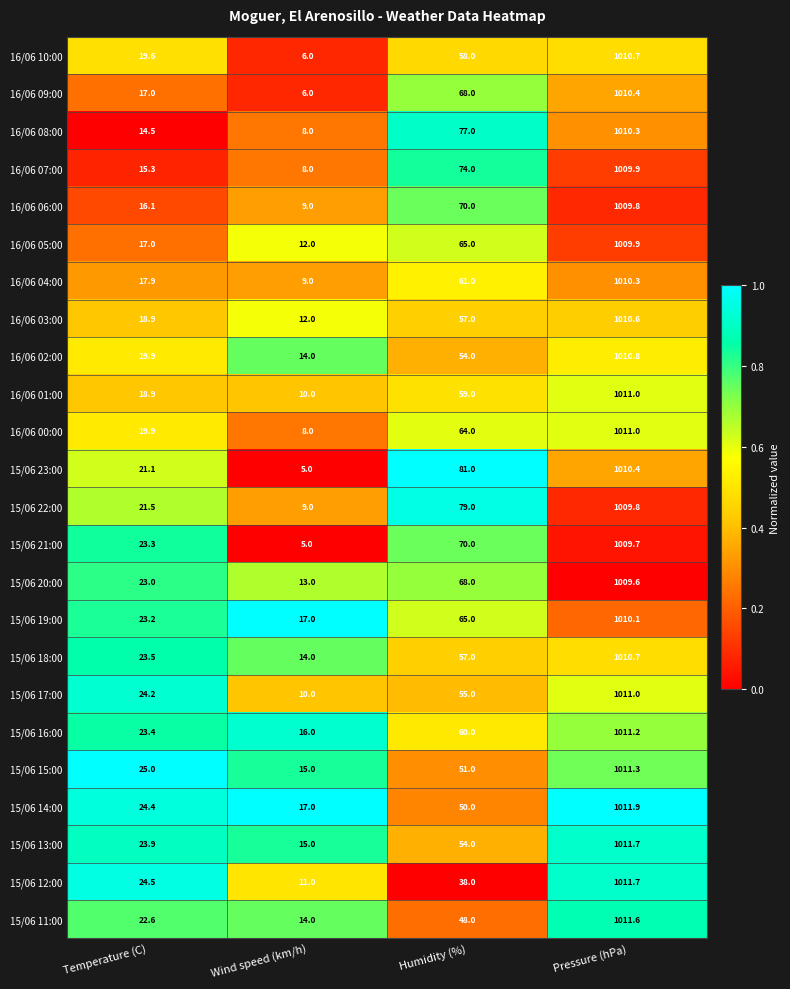

What is the total value across all series at Temperature (C)?

498.6